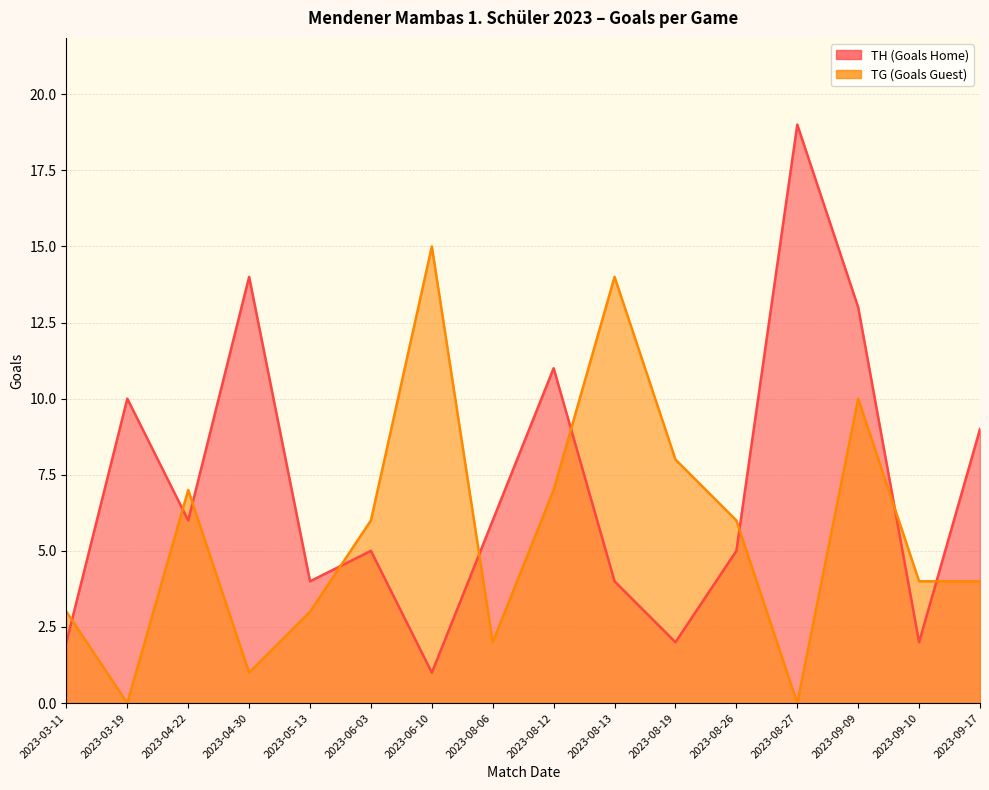

List the labels in order of TH (Goals Home) value, smallest first.

2023-06-10, 2023-03-11, 2023-08-19, 2023-09-10, 2023-05-13, 2023-08-13, 2023-06-03, 2023-08-26, 2023-04-22, 2023-08-06, 2023-09-17, 2023-03-19, 2023-08-12, 2023-09-09, 2023-04-30, 2023-08-27